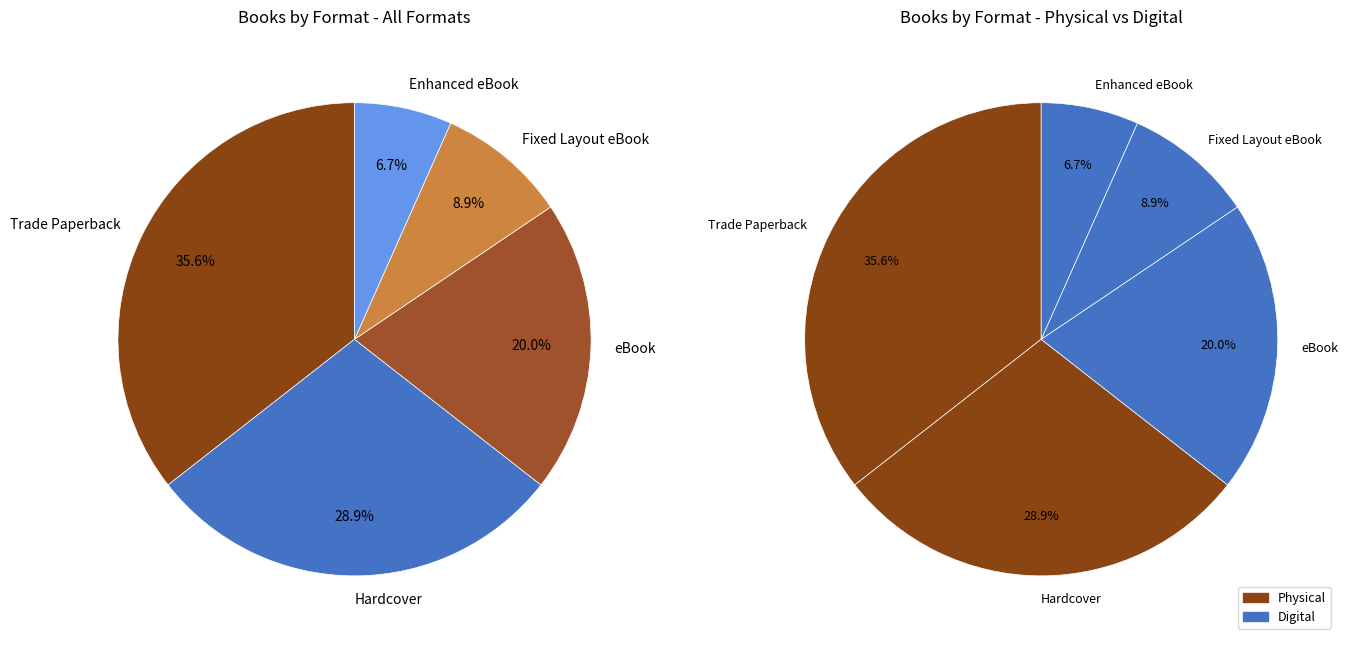

Which slice is the largest?

Trade Paperback